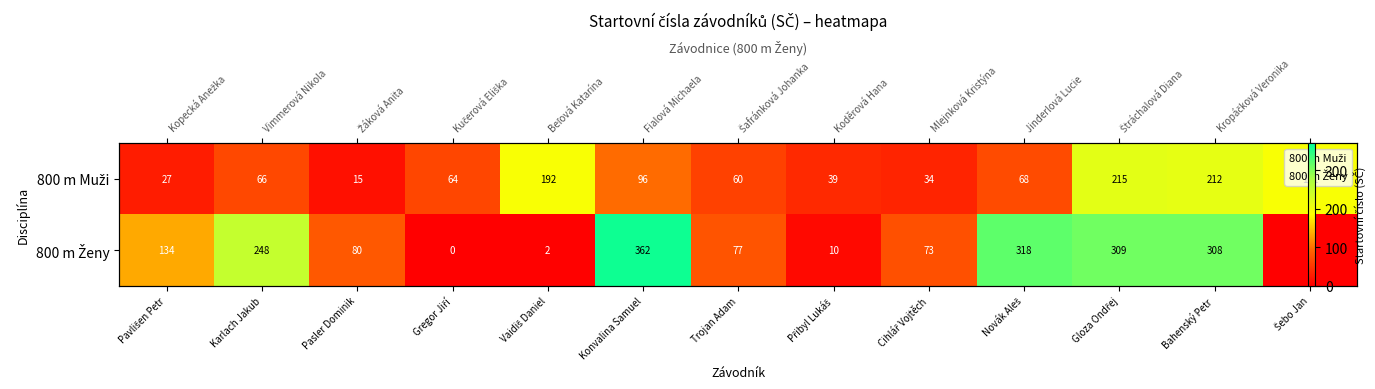

List the series in order of their peak value, lowest first.

800 m Muži, 800 m Ženy